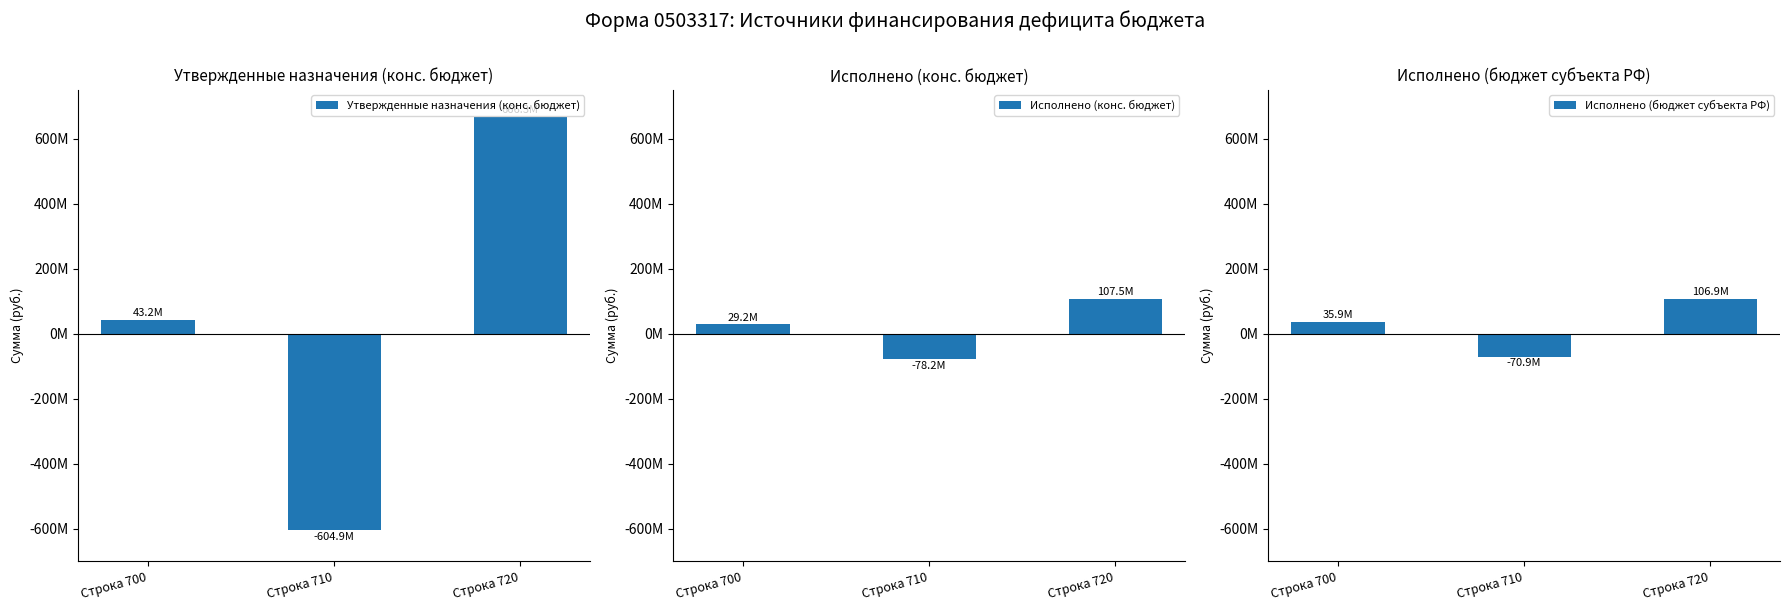

What are all the series names shown in the legend?

Утвержденные назначения (конс. бюджет), Исполнено (конс. бюджет), Исполнено (бюджет субъекта РФ)